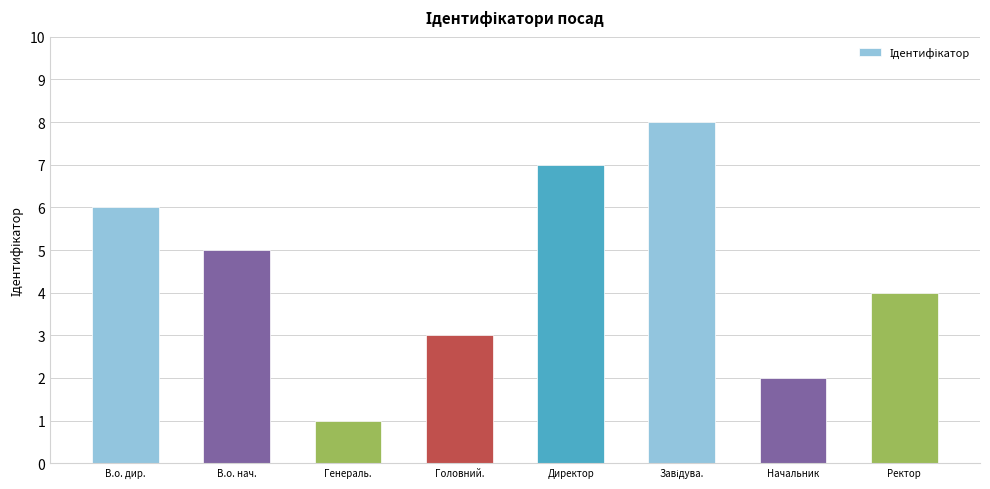

What is the maximum value shown in the chart?

8